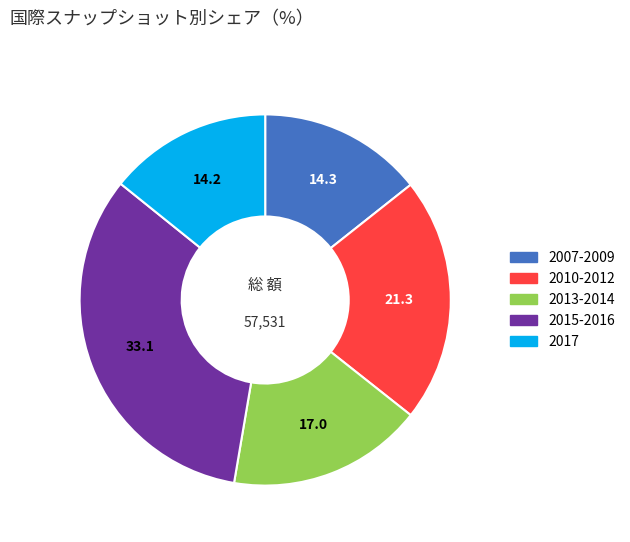

Count the number of slices in the pie.

5